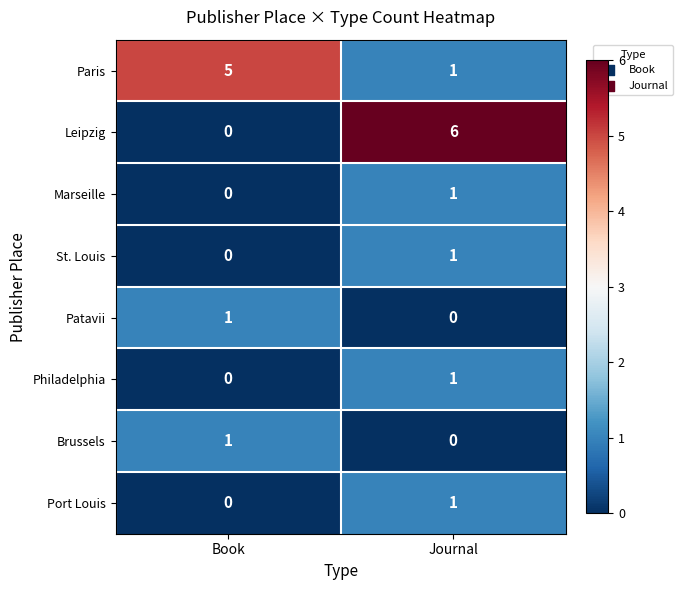

What is the sum of all Paris values?

6